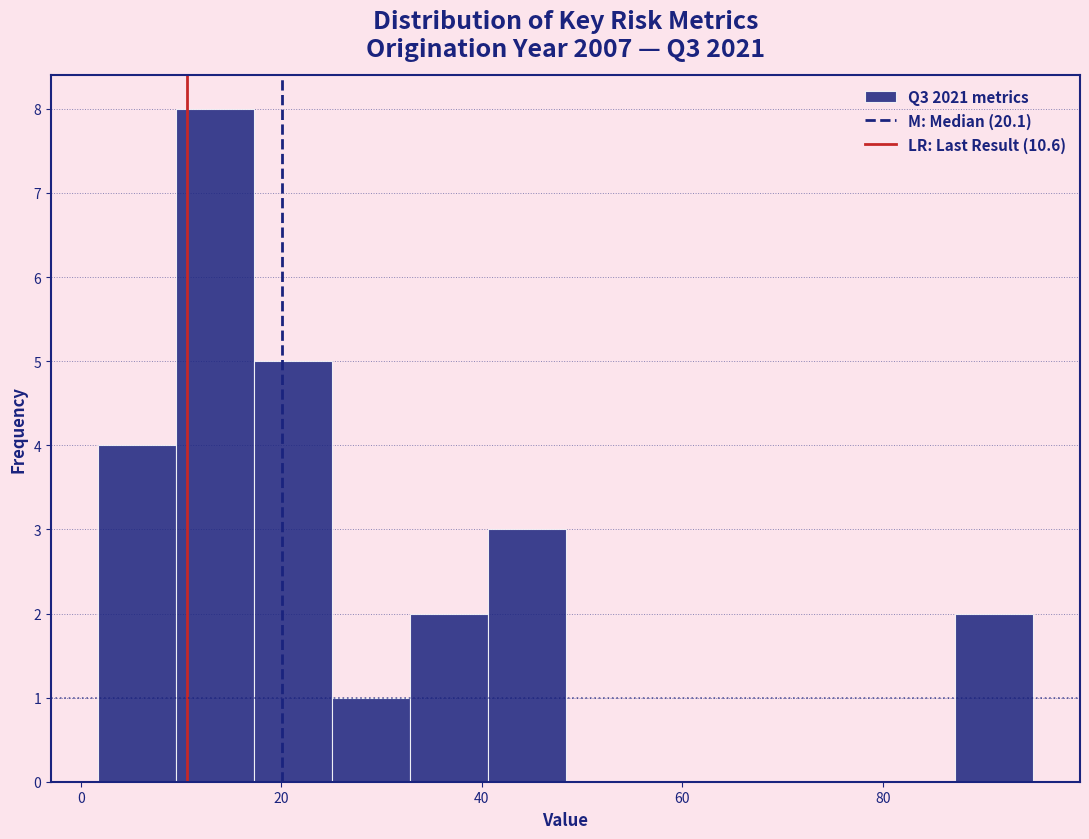

Read against the x-axis, roughly where is the centre of the tallest bar?

14